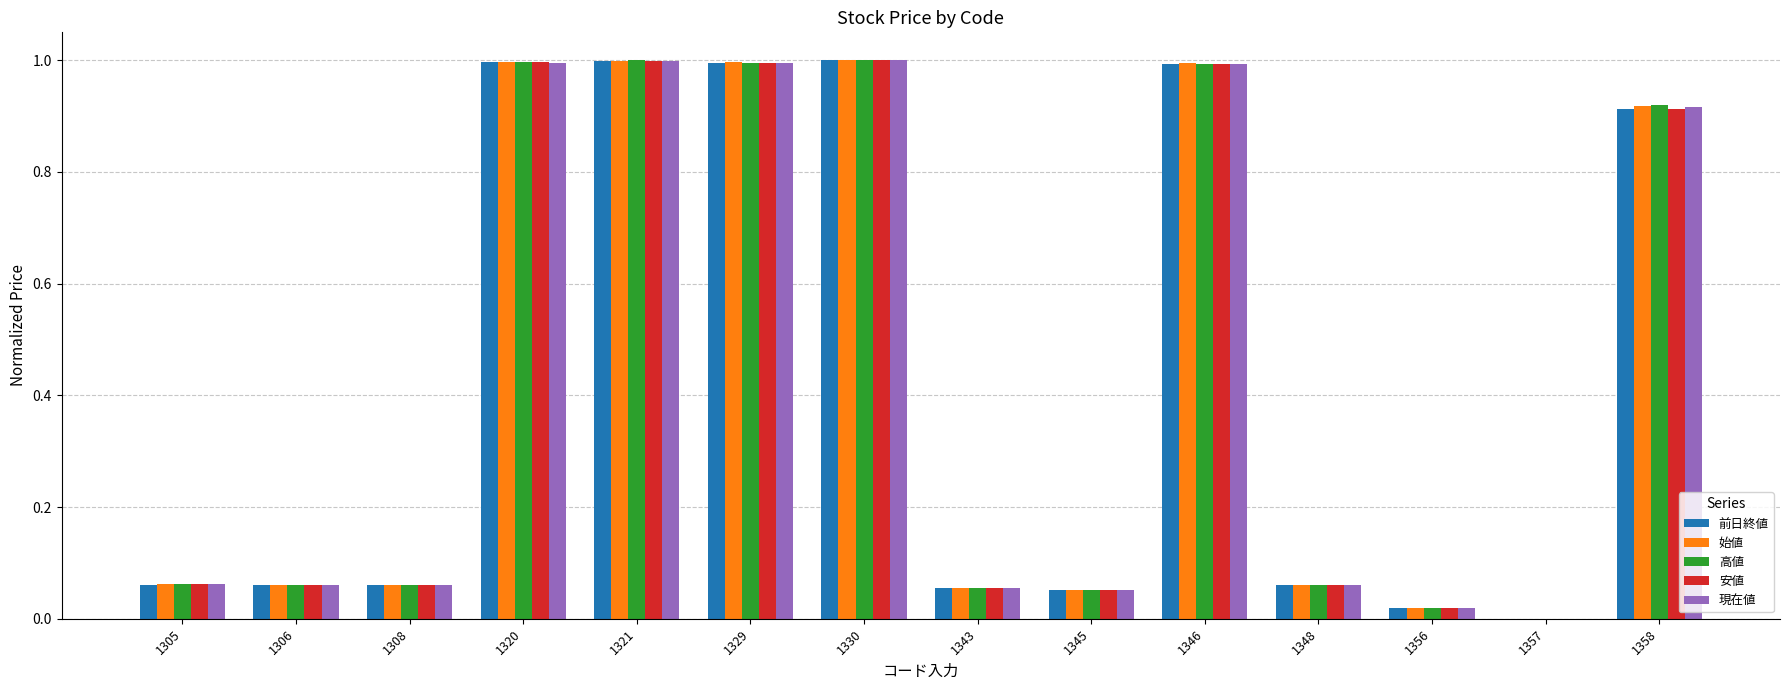

Between 1308 and 1320, which series saw the biggest shift?

始値